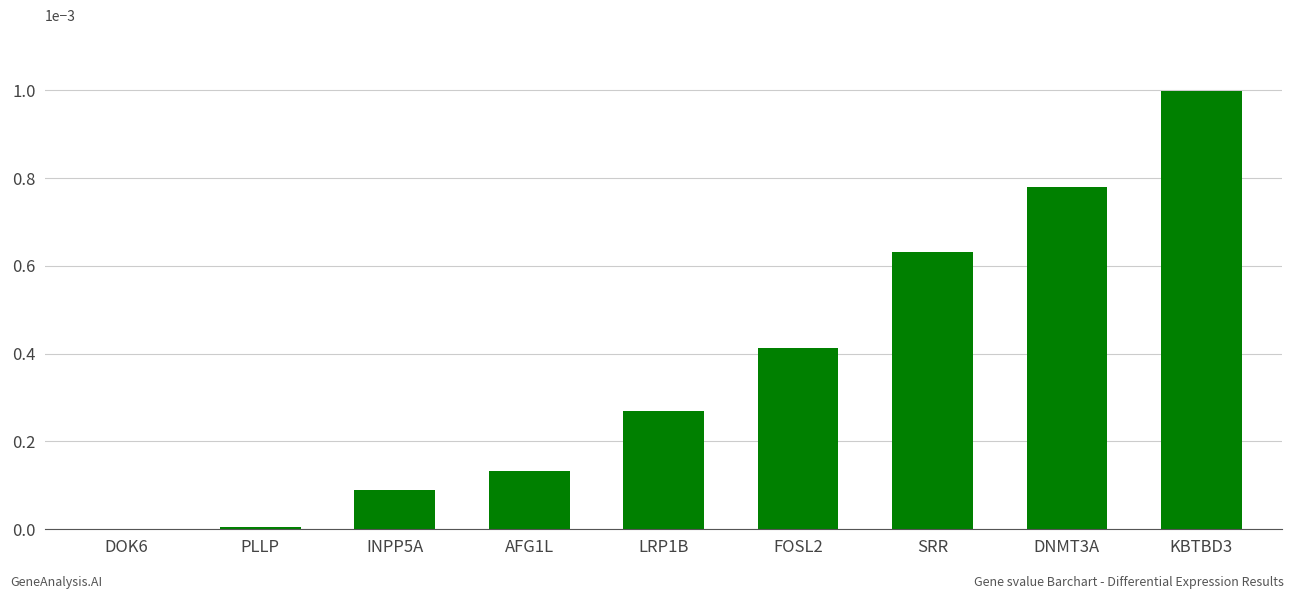

Which label corresponds to the largest value in the chart?

KBTBD3